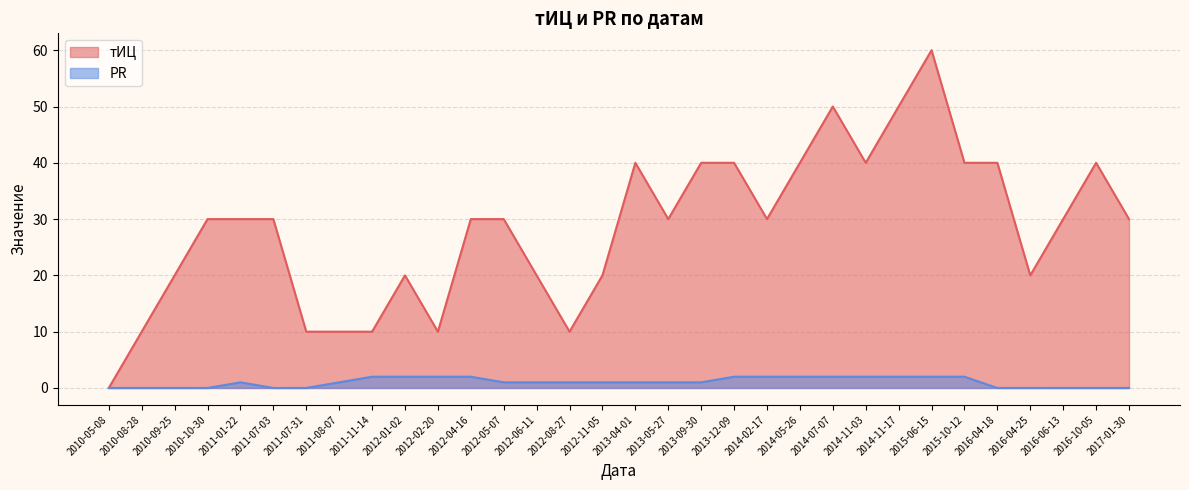

True or false: PR has more than 2 points higher than both neighbors.

False